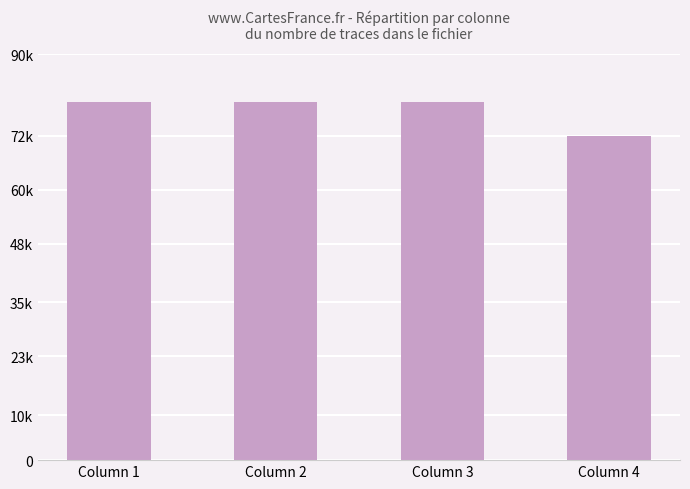

Reading left to right, what are all the values shown in this chart?

Column 1=79500	Column 2=79500	Column 3=79500	Column 4=72005